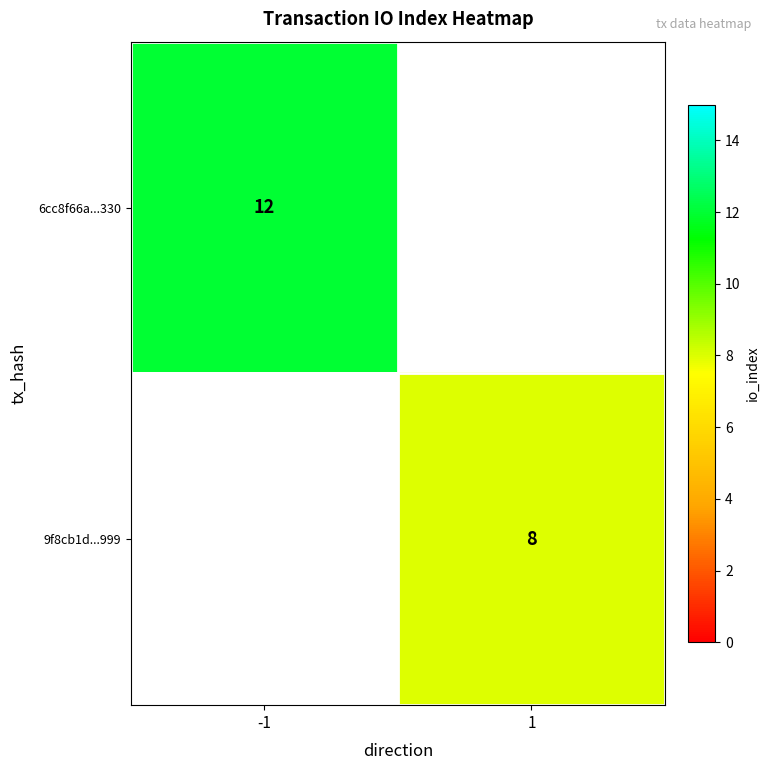

The value of 9f8cb1d...999 at 1 is 8. True or false?

True